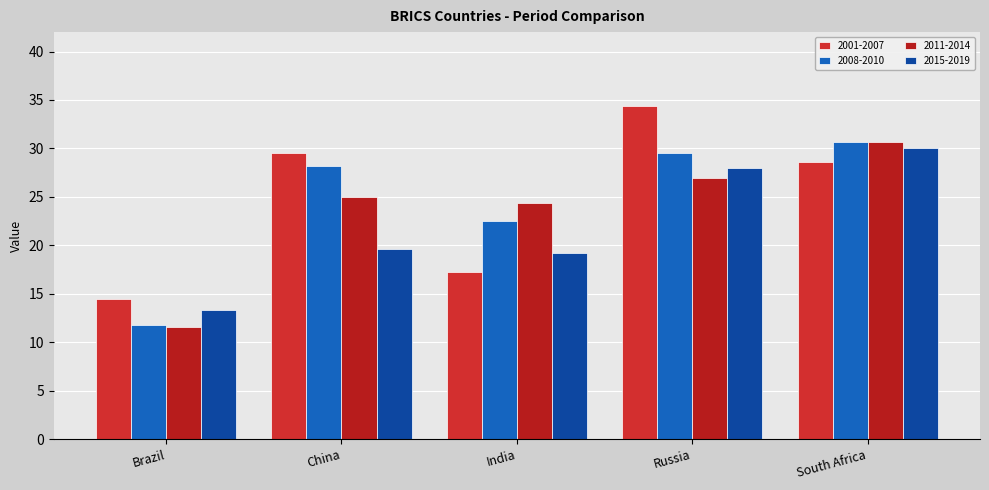

Which series has the widest spread of values?

2001-2007